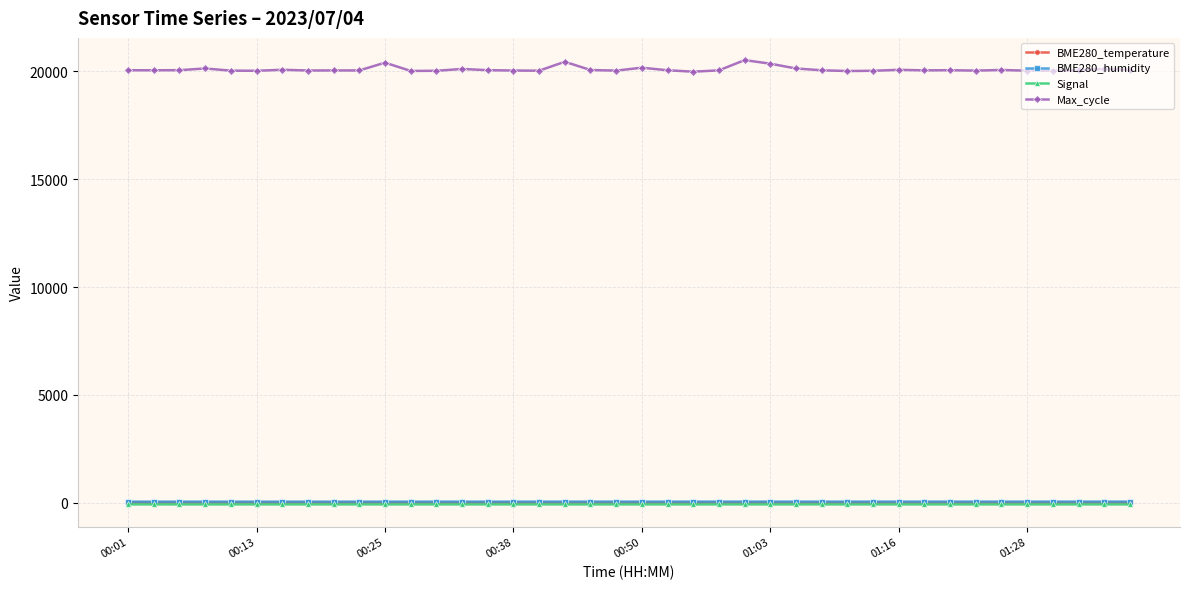

Does the chart display data point markers on the line(s)?

Yes